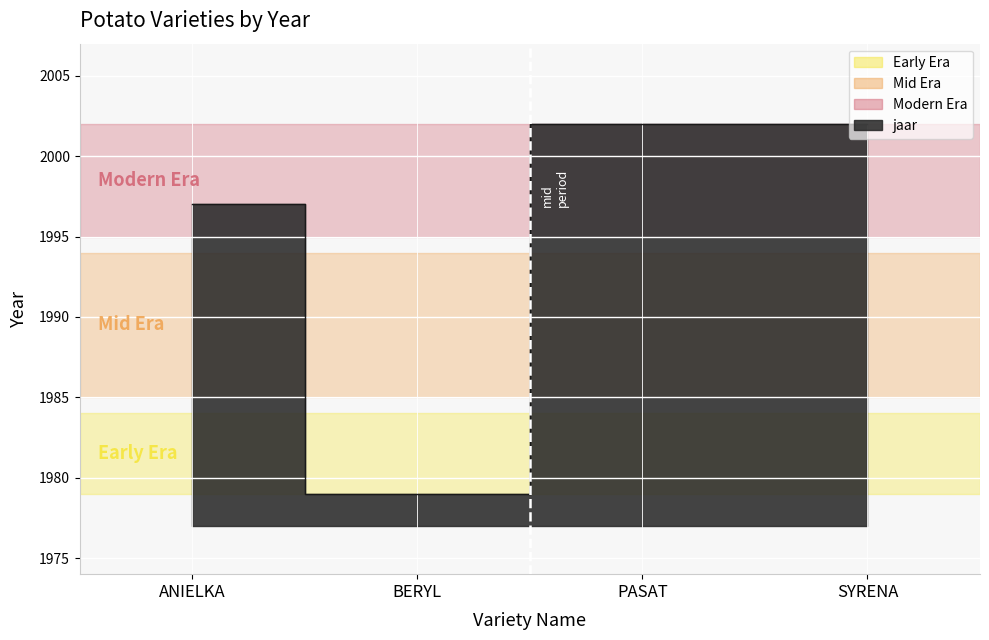

What is the approximate value at PASAT, to the nearest 10?

2000